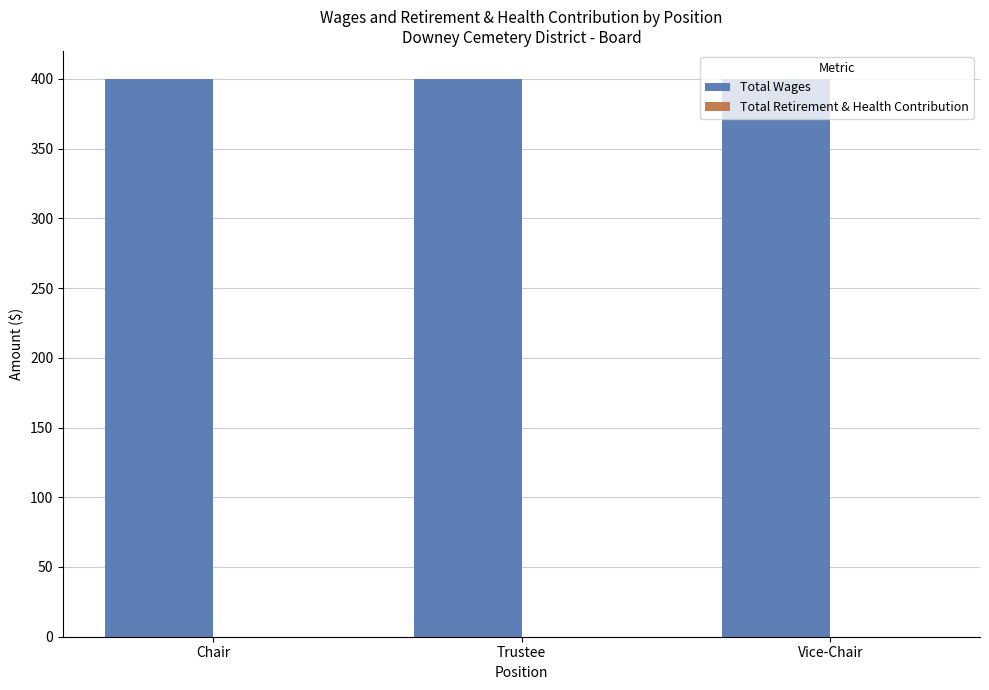

At which label does Total Wages reach its peak?

Chair